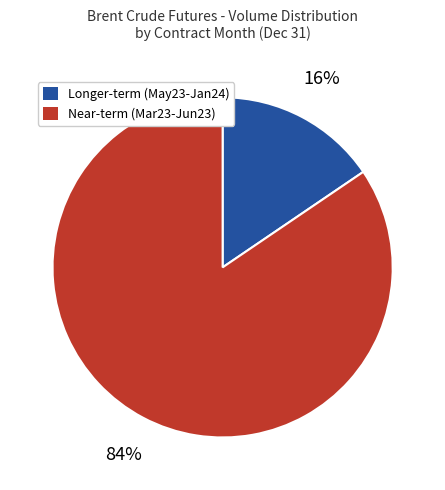

Rank the categories by value from lowest to highest.

Longer-term (May23-Jan24), Near-term (Mar23-Jun23)